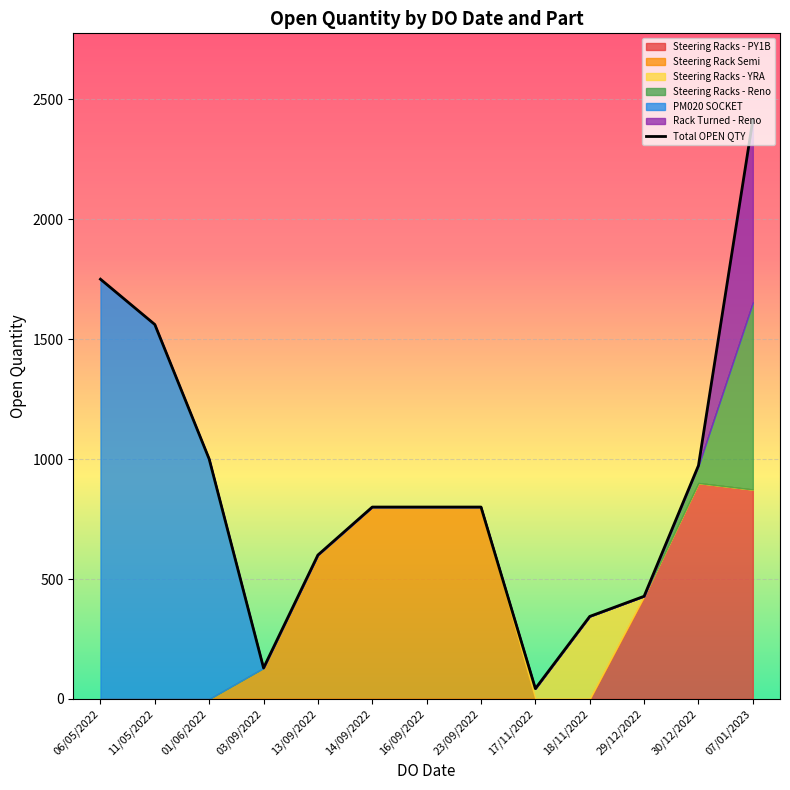

True or false: the data shows 800 at 23/09/2022.

True